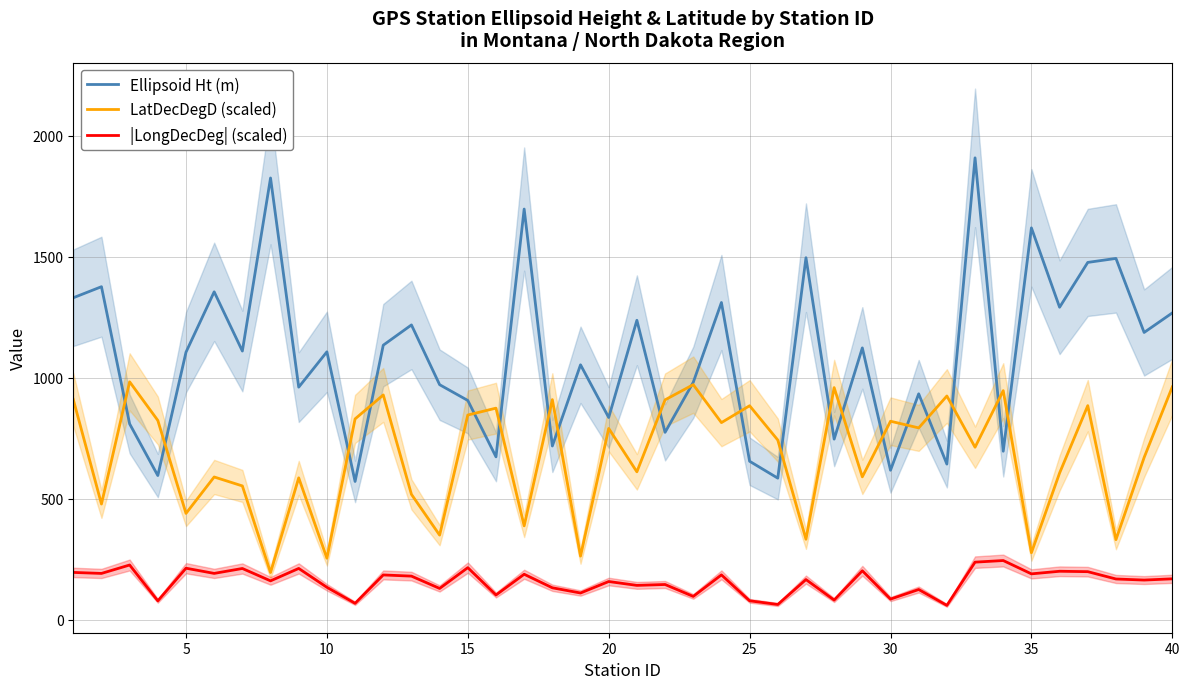

What is the highest value of the LatDecDegD (scaled) series?

982.7